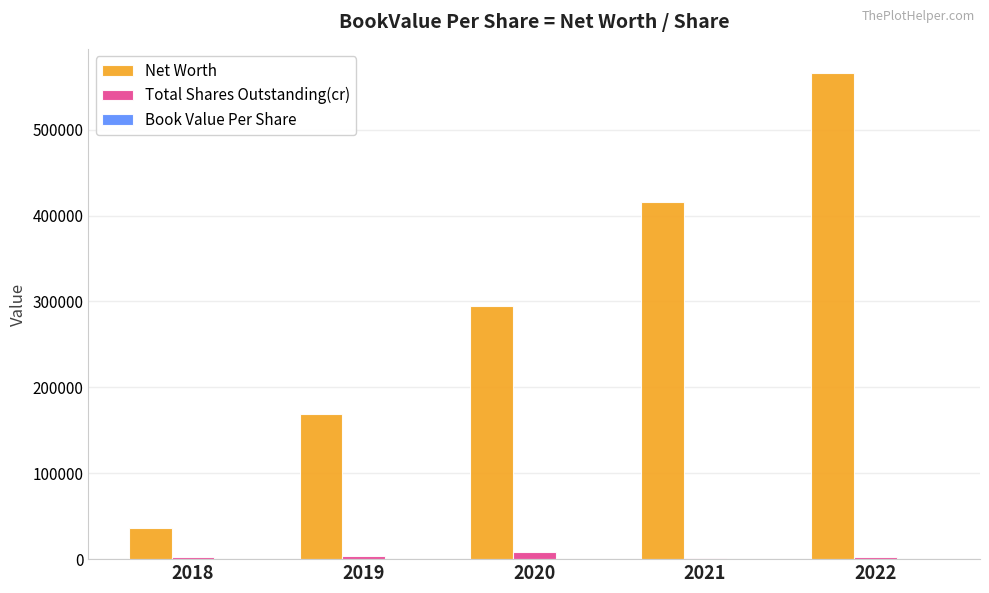

The value of Net Worth at 2021 is 415741.5. True or false?

True